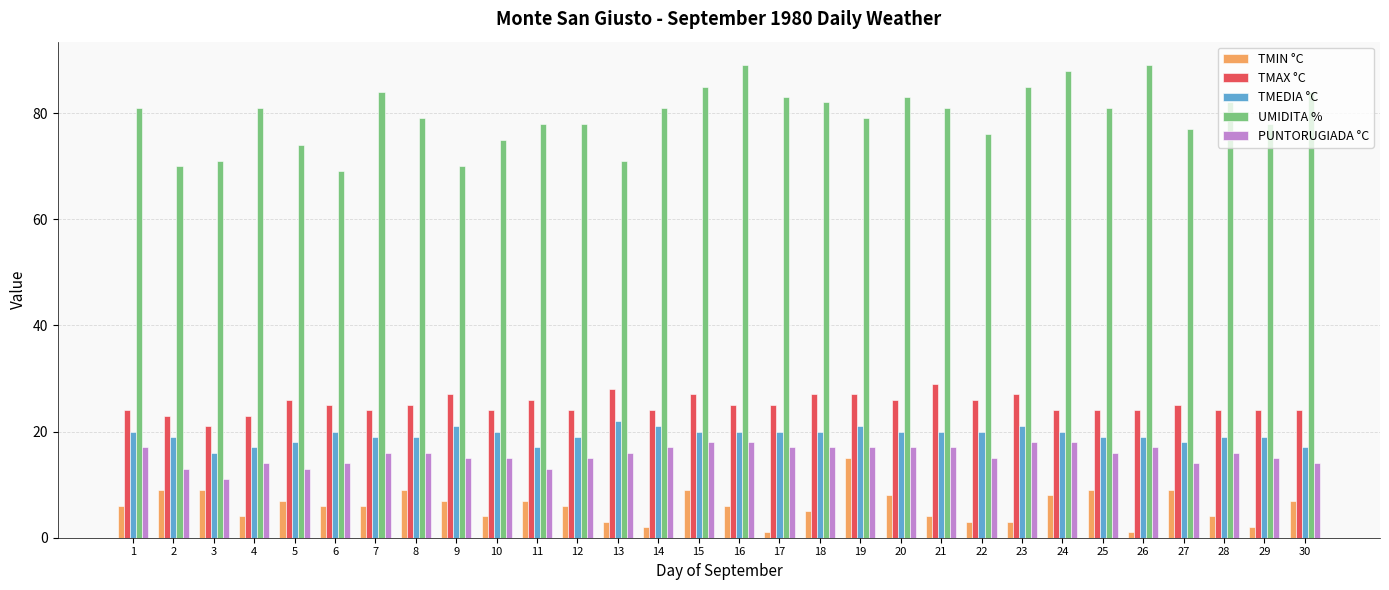

How many data points in TMEDIA °C are less than 20?

14